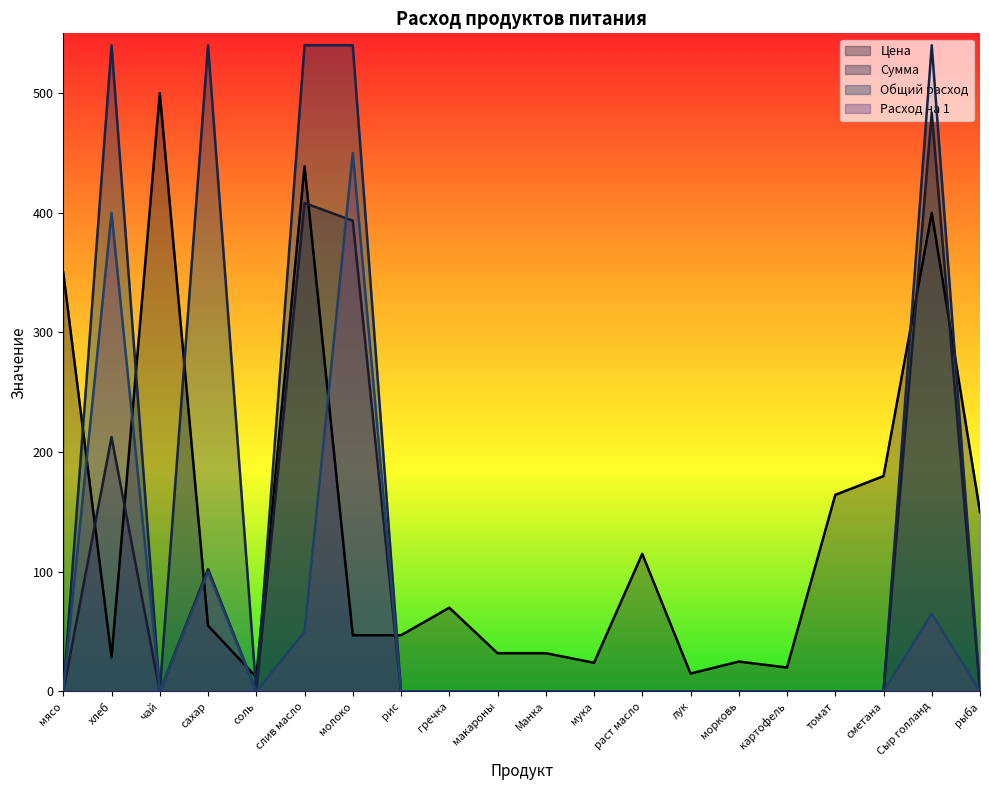

Does the chart have visible grid lines?

No